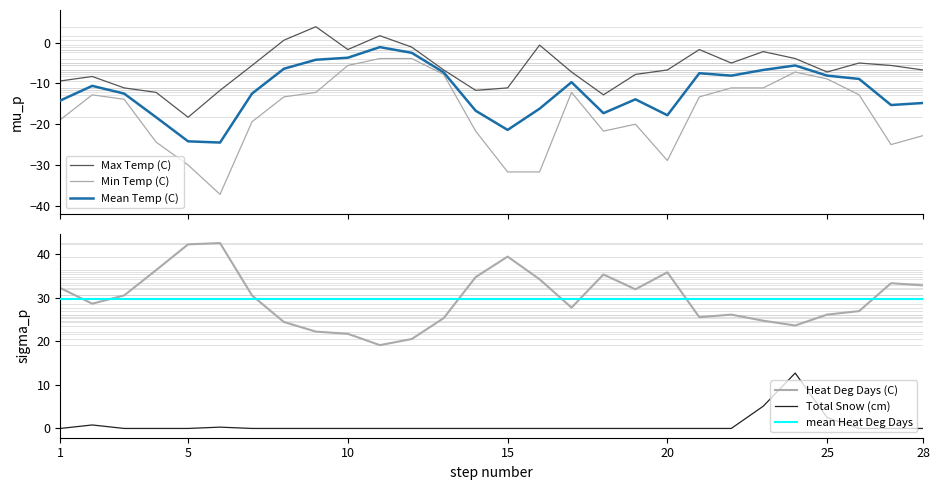

What is the sum of the Min Temp (C) values at 01 and 05?

-48.9